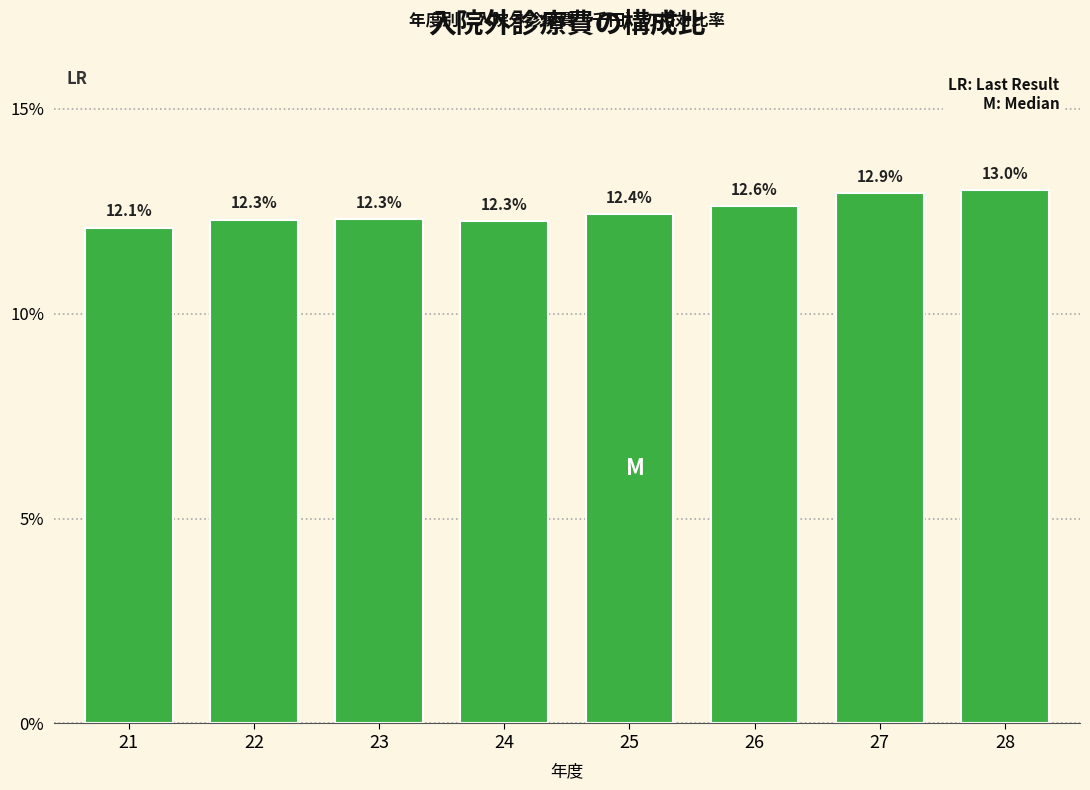

Reading left to right, what are all the values shown in this chart?

21=12.1	22=12.3	23=12.3	24=12.3	25=12.4	26=12.6	27=12.9	28=13.0